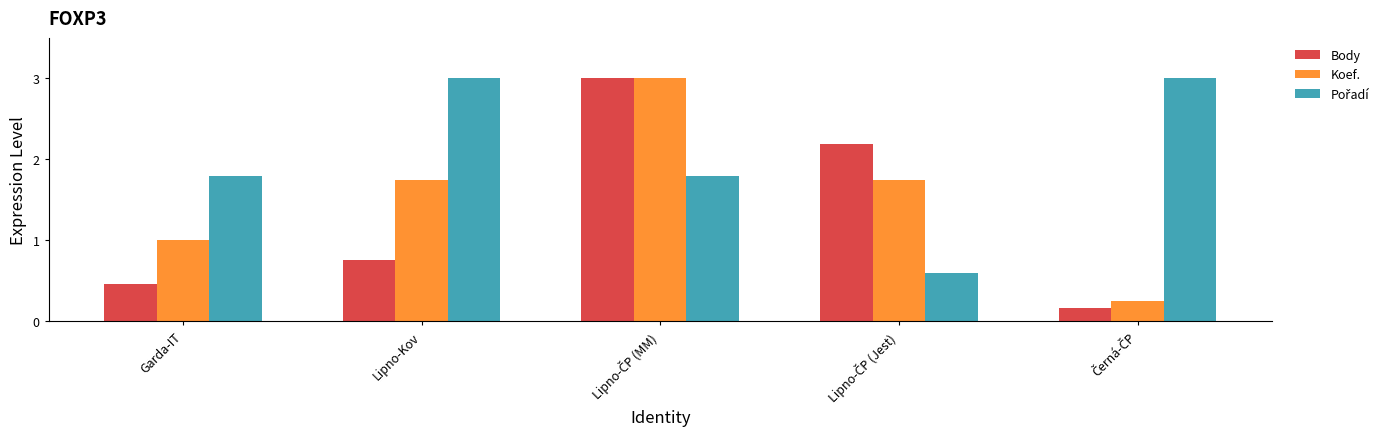

At how many categories does at least one series exceed 2?

4